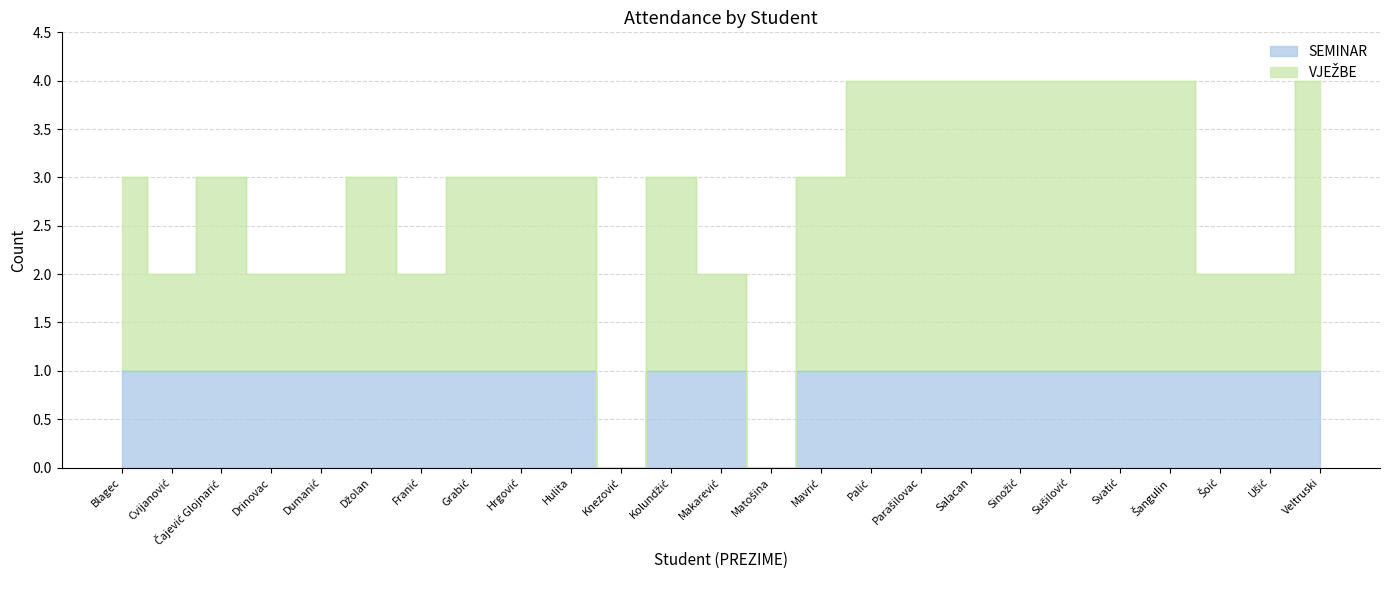

What is the total value across all series at Grabić?

4